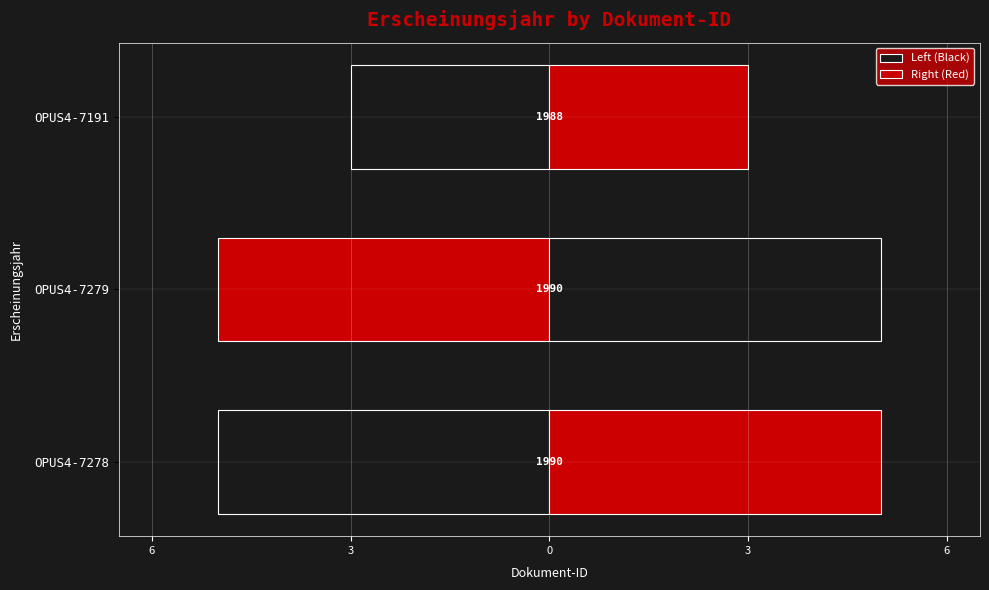

What is the difference between the maximum and minimum values in the Left (Black) series?

2